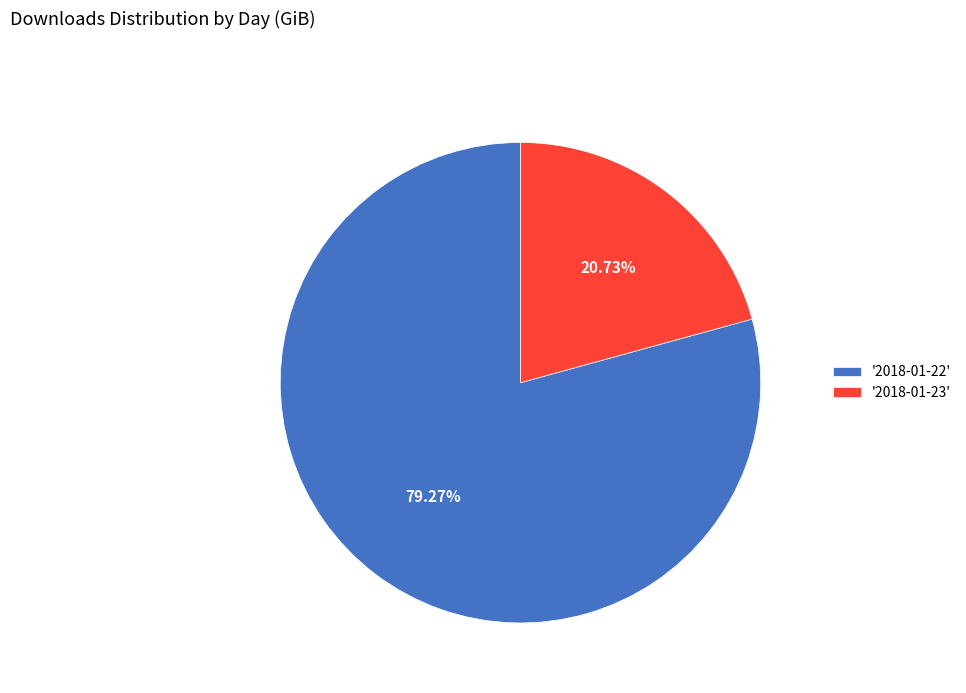

Combined, do '2018-01-23' and '2018-01-22' account for over 50%?

Yes